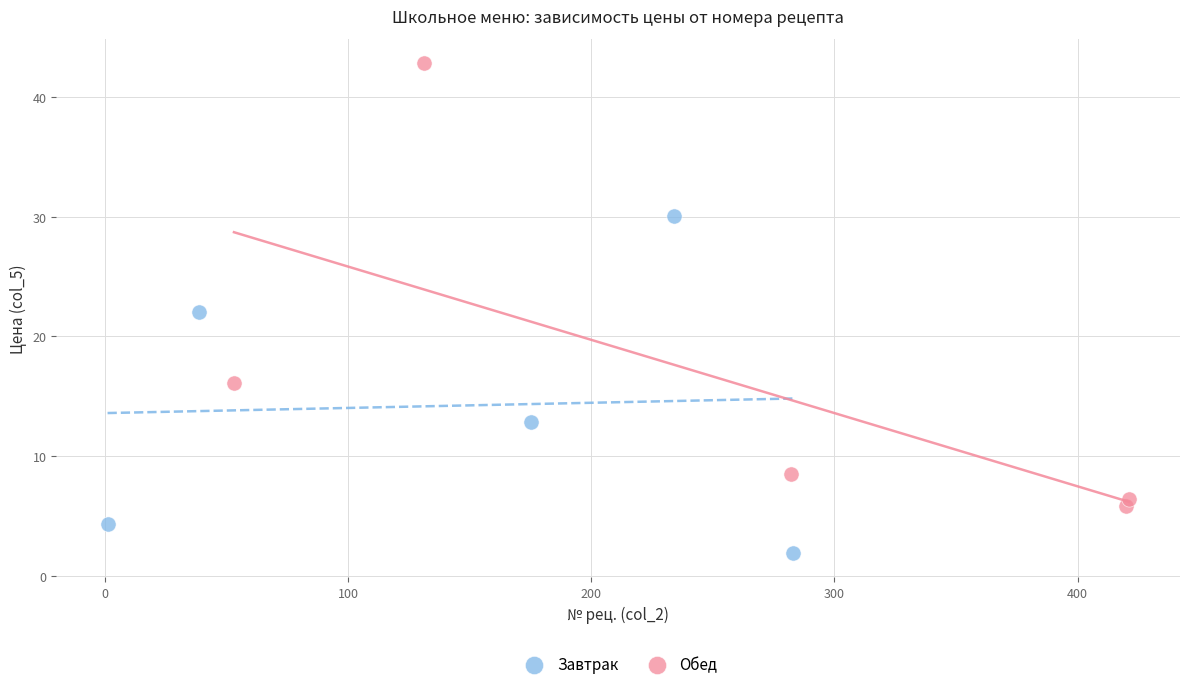

Which series contains the lowest Y value?

Завтрак